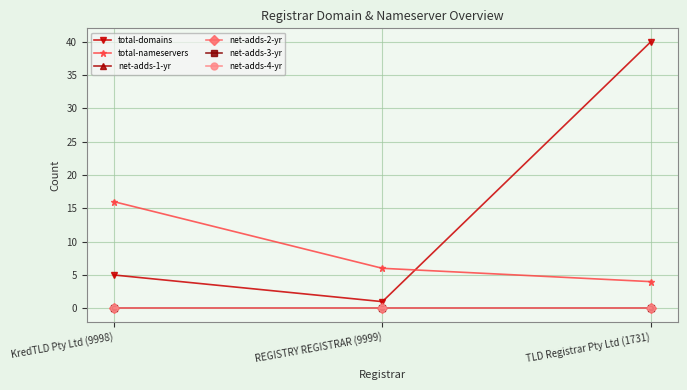

Which label corresponds to the smallest value in the chart?

KredTLD Pty Ltd (9998)